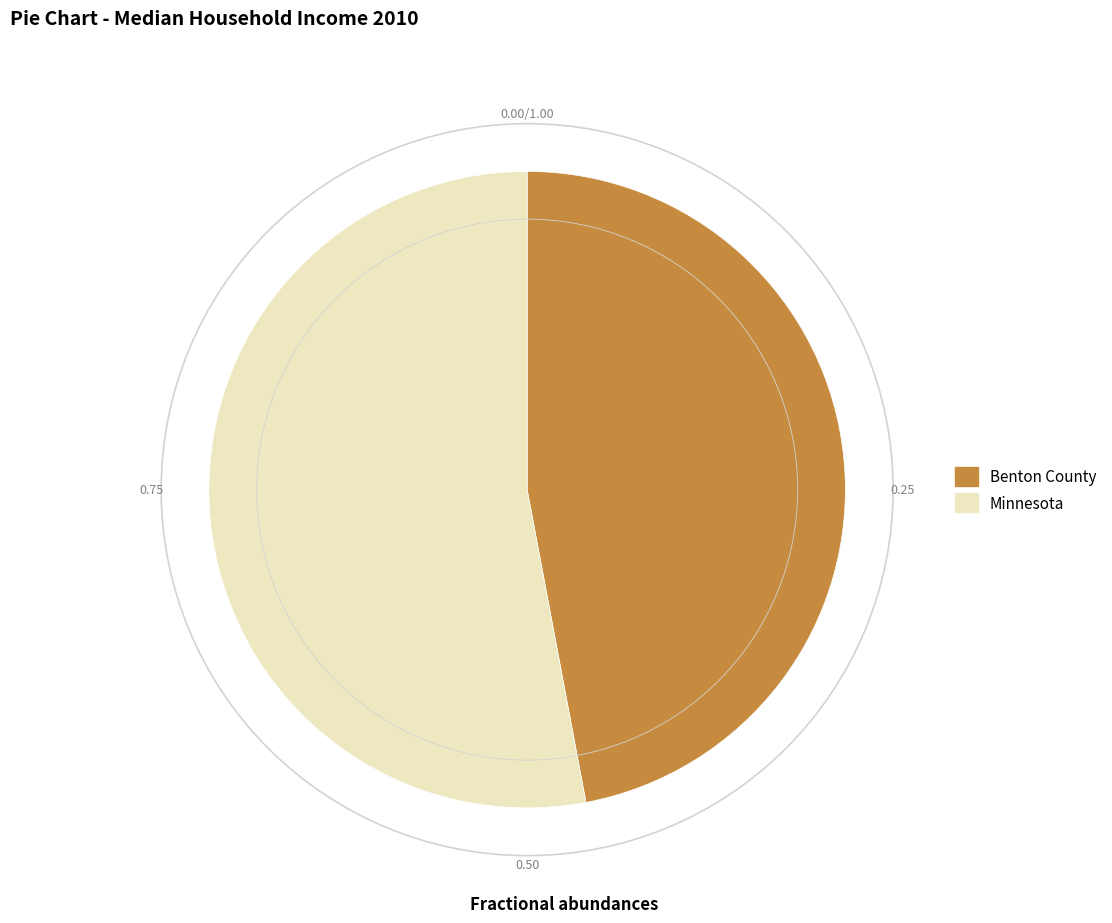

True or false: Benton County accounts for 54% of the total.

False